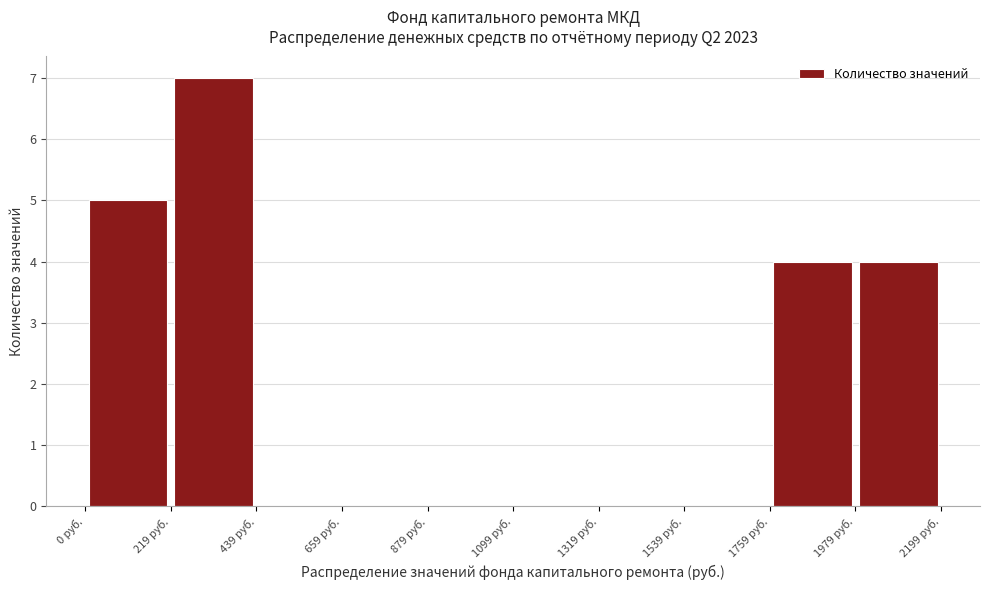

How tall is the bar that spans 1750 to 2000 on the x-axis? Neither the bar edges nor the heights are printed on the chart, so give them approximately, as read against the axes.

4